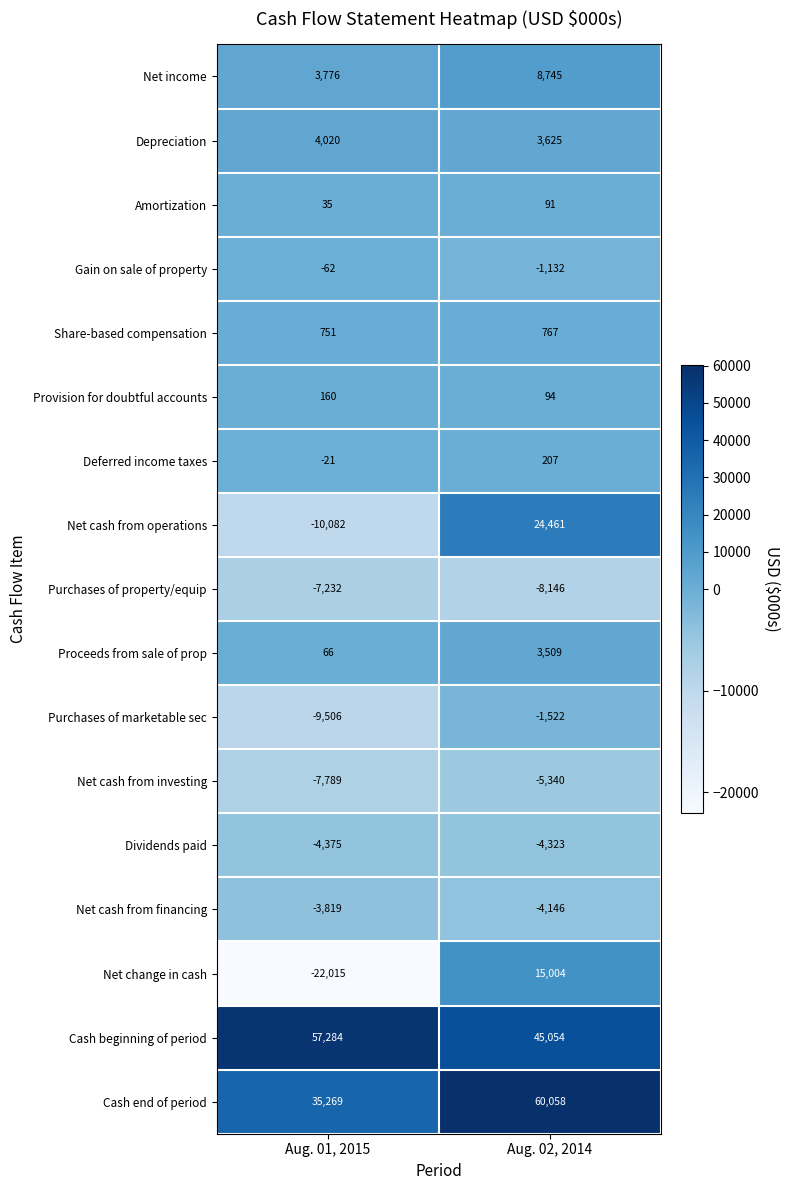

List the labels in order of Net income value, largest first.

Aug. 02, 2014, Aug. 01, 2015